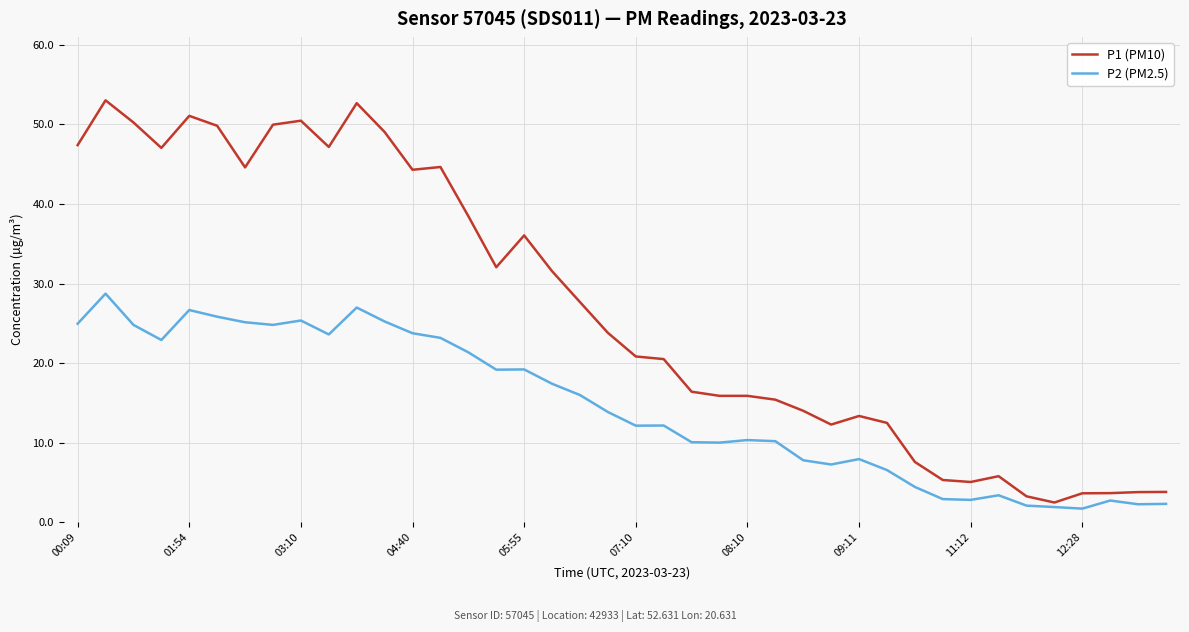

Which series has the widest spread of values?

P1 (PM10)